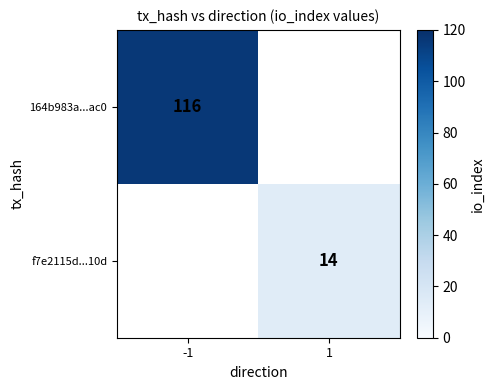

What is the smallest value displayed?

14.0